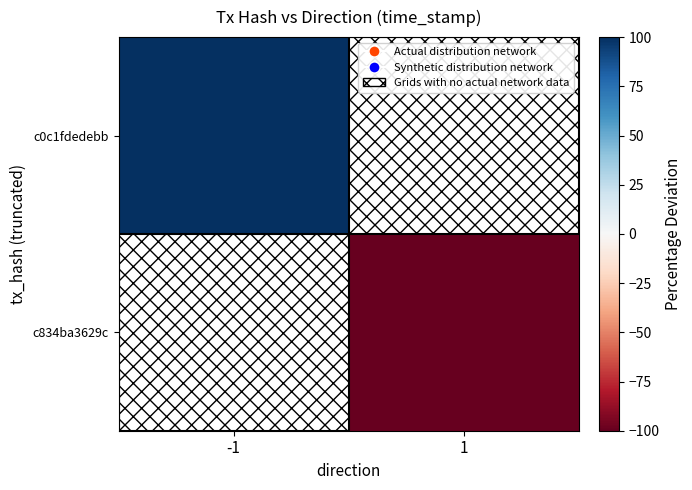

Rank the series at 1 from lowest to highest value.

c0c1fdedebb, c834ba3629c